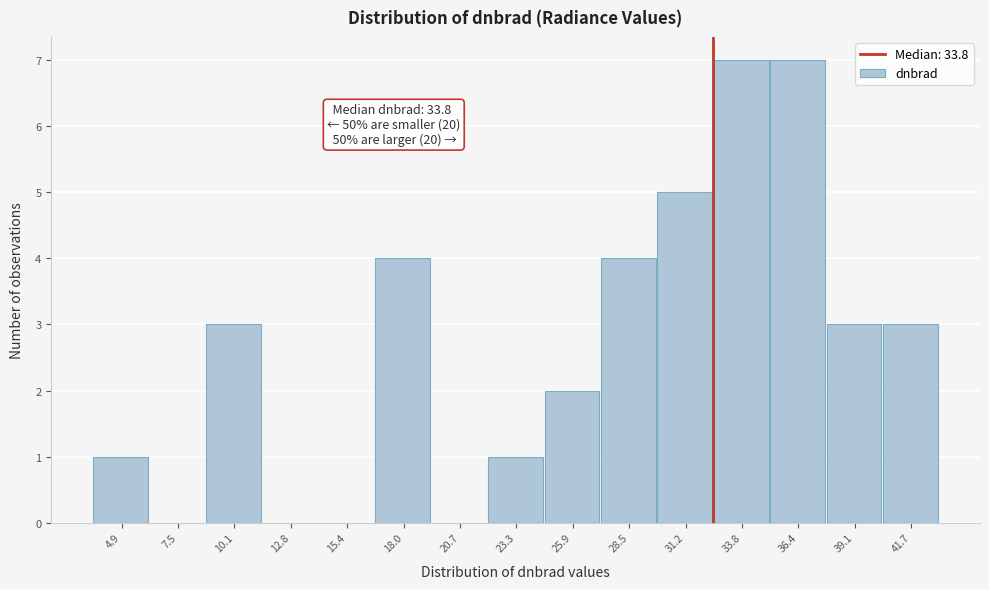

Reading left to right, extract all data points from this chart.

4.9=1	7.5=0	10.1=3	12.8=0	15.4=0	18.0=4	20.7=0	23.3=1	25.9=2	28.5=4	31.2=5	33.8=7	36.4=7	39.1=3	41.7=3